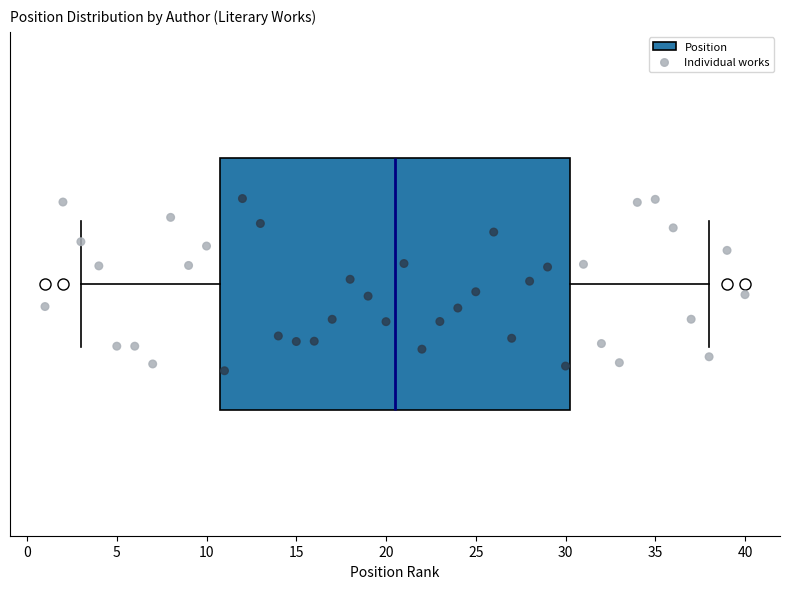

Transcribe this box plot: give where the median line is, the range the box spans, and where the two whiskers end, as read against the x-axis. The values are not printed on the chart, so give them approximately, as read against the axis.

median 20.5, box 11.0 to 30.5, whiskers 3.0 to 38.0